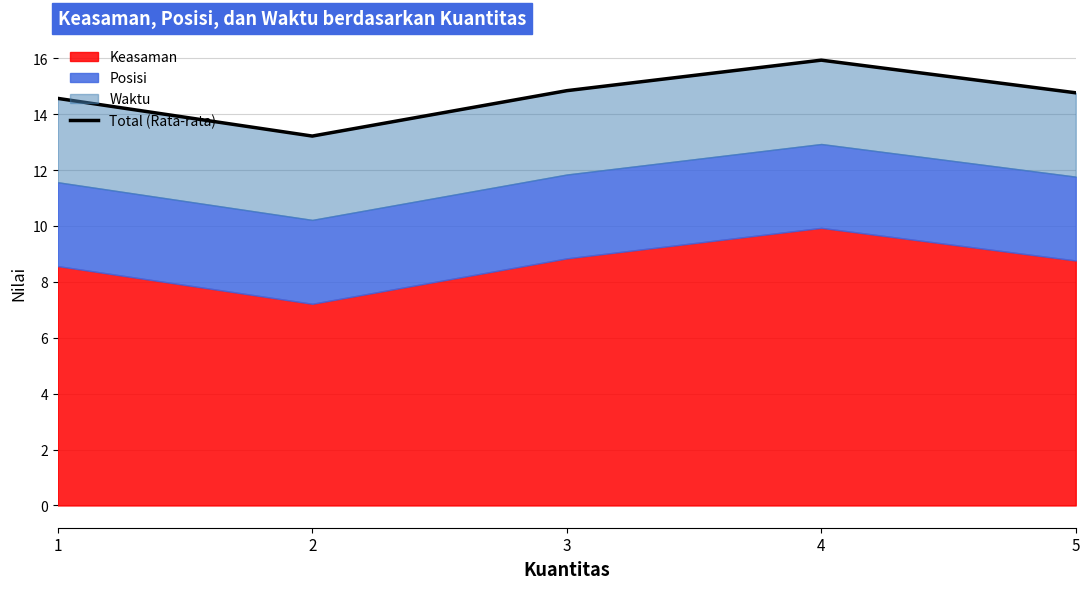

Is it true that the value at 3 is 7.5?

False